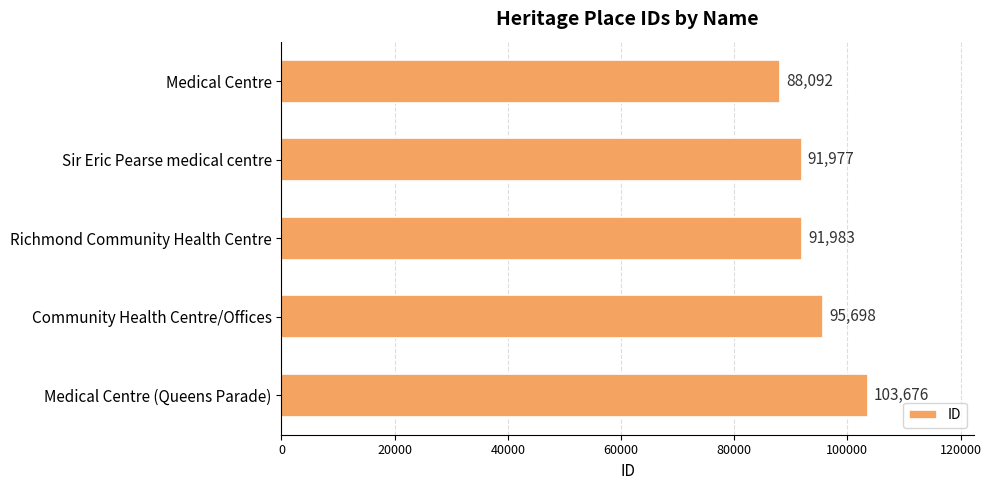

What is the ratio of the value at Medical Centre to the value at Sir Eric Pearse medical centre?

1.0